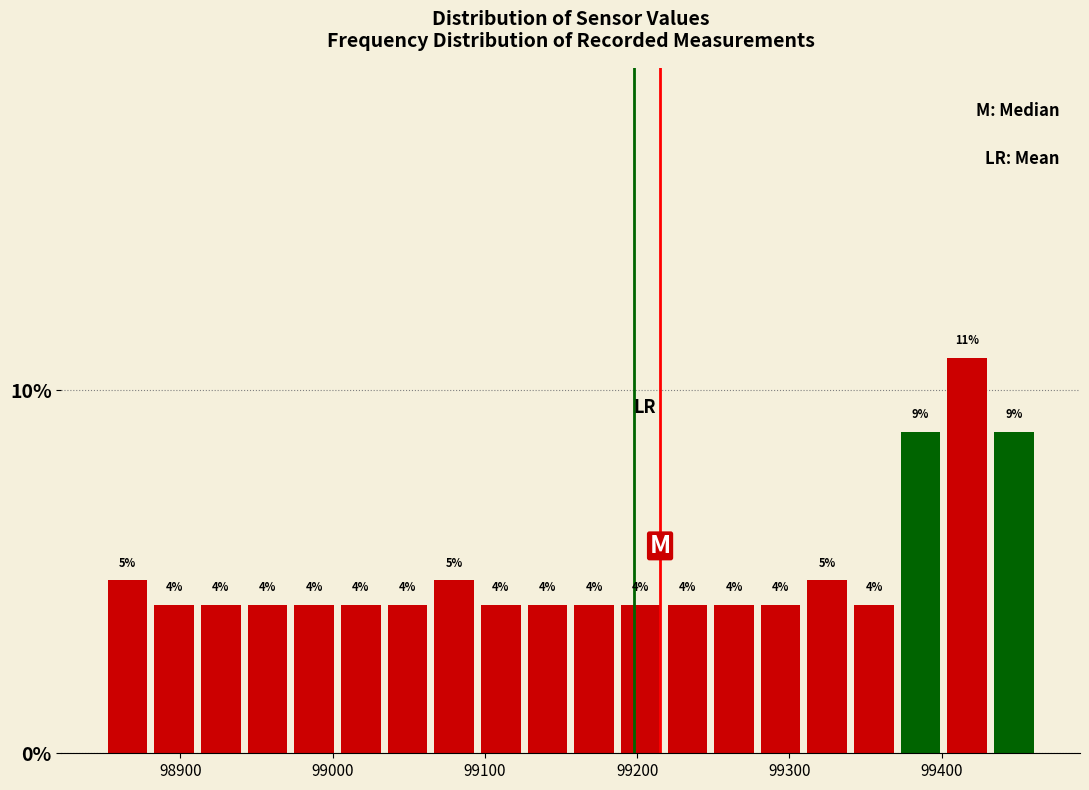

Around what value on the x-axis is the tallest bar? Give the approximate position of its centre, as read against the axis.

99420